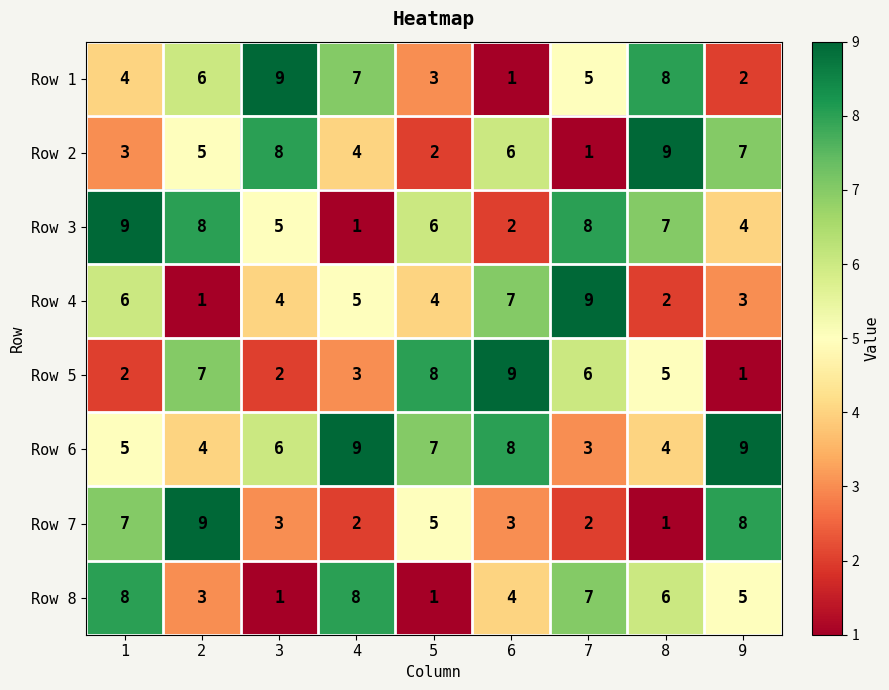

What is the approximate value of Row 6 at 3?

6